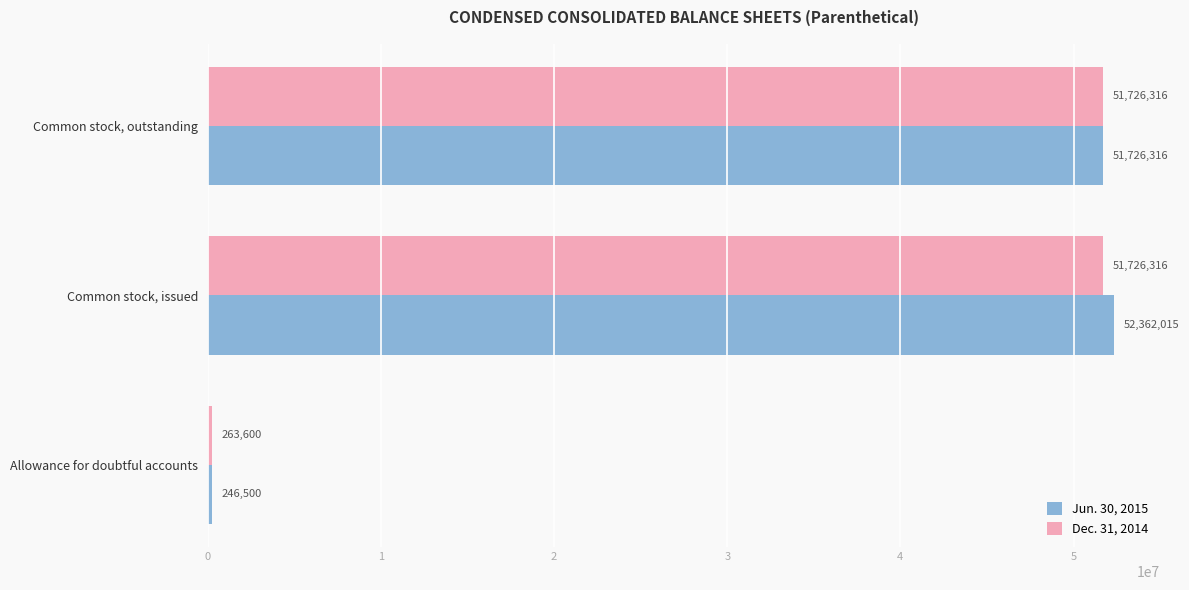

What is the total value across all series at Common stock, issued?

104088331